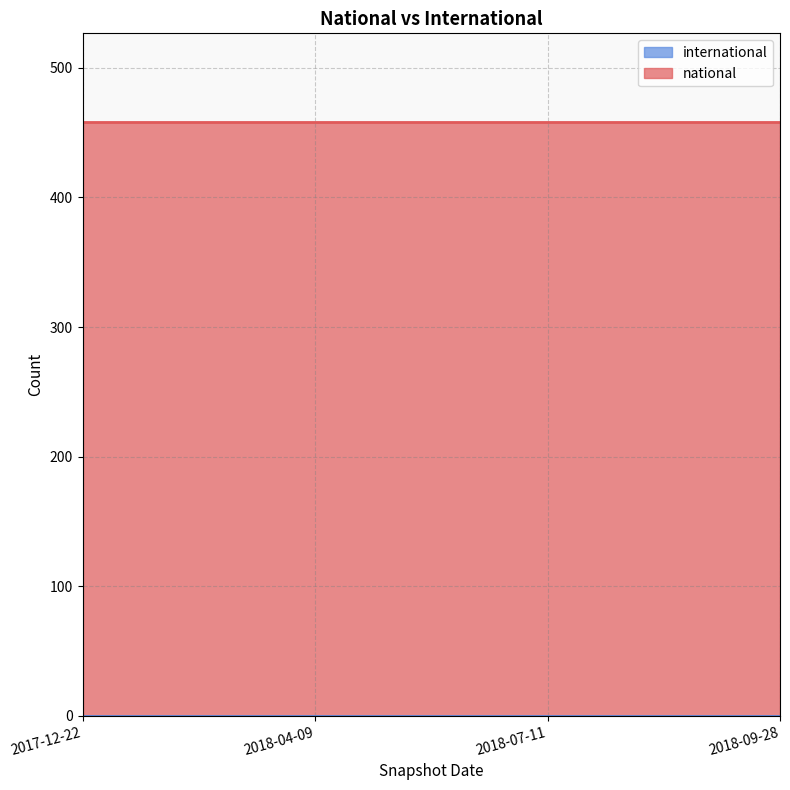

What is the average value of the national series?

458